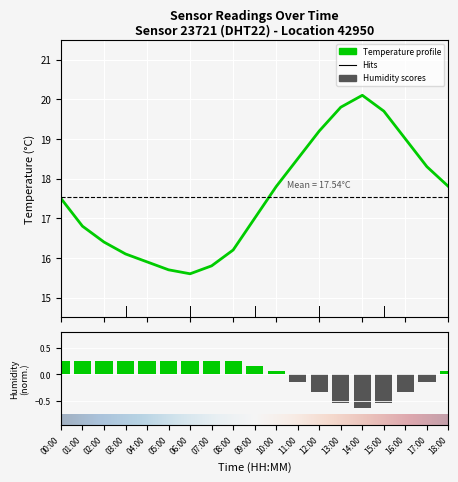

What is the label of the 2nd bar from the right?

17:00